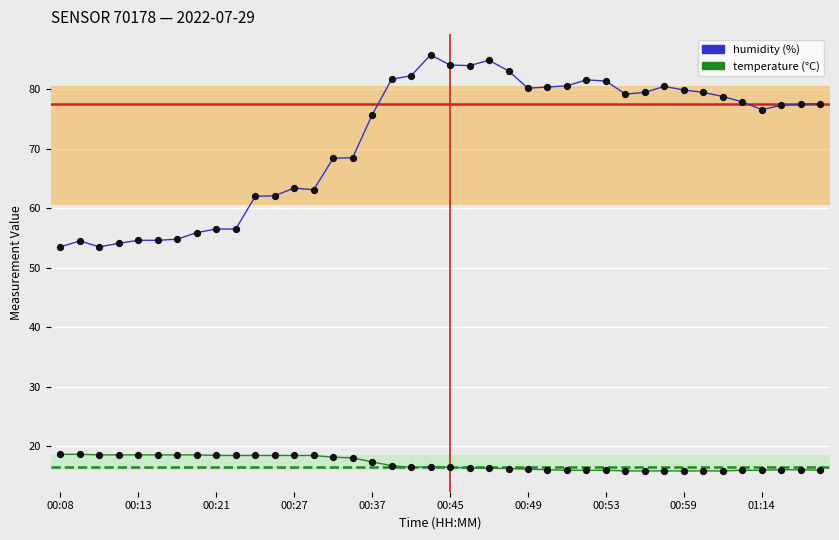

What is the smallest value displayed?

15.8